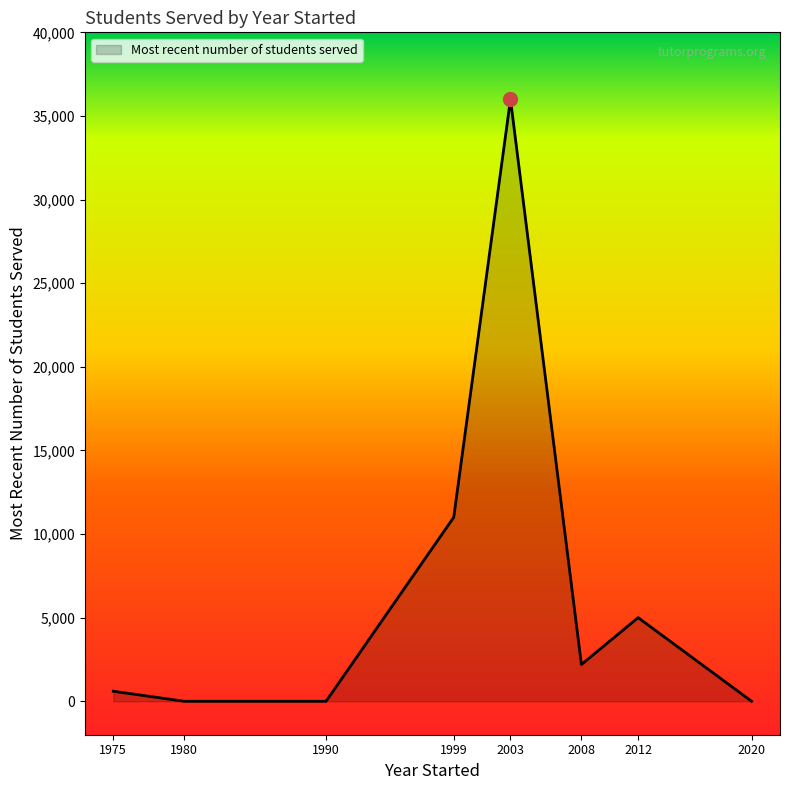

At which category does the chart reach its peak across all series?

2003